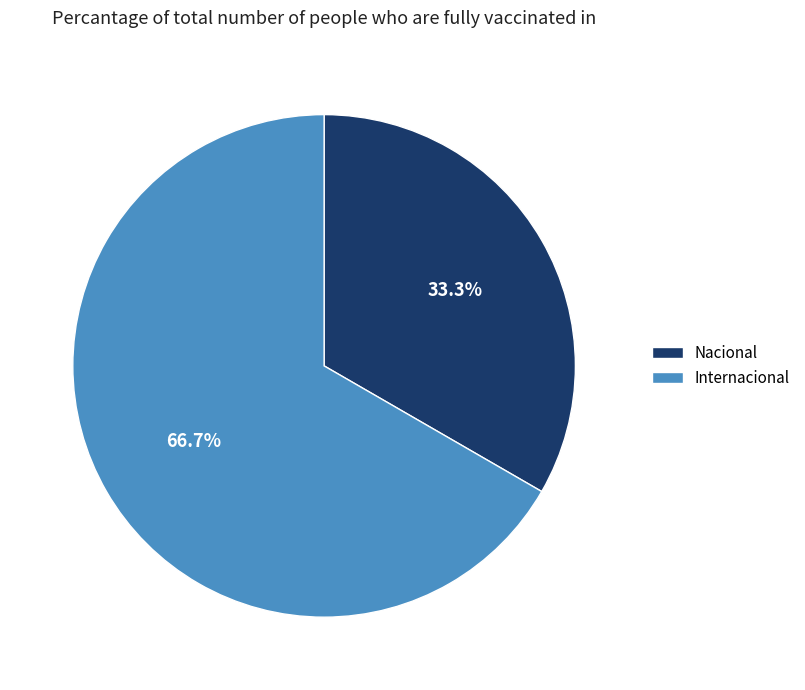

What is the largest slice in the pie chart?

Internacional